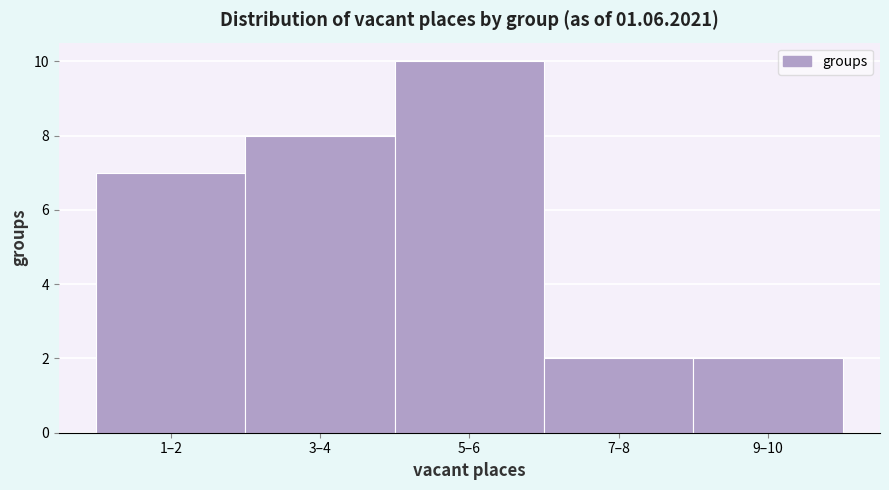

Reading left to right, transcribe all the data shown in this chart.

7	8	10	2	2